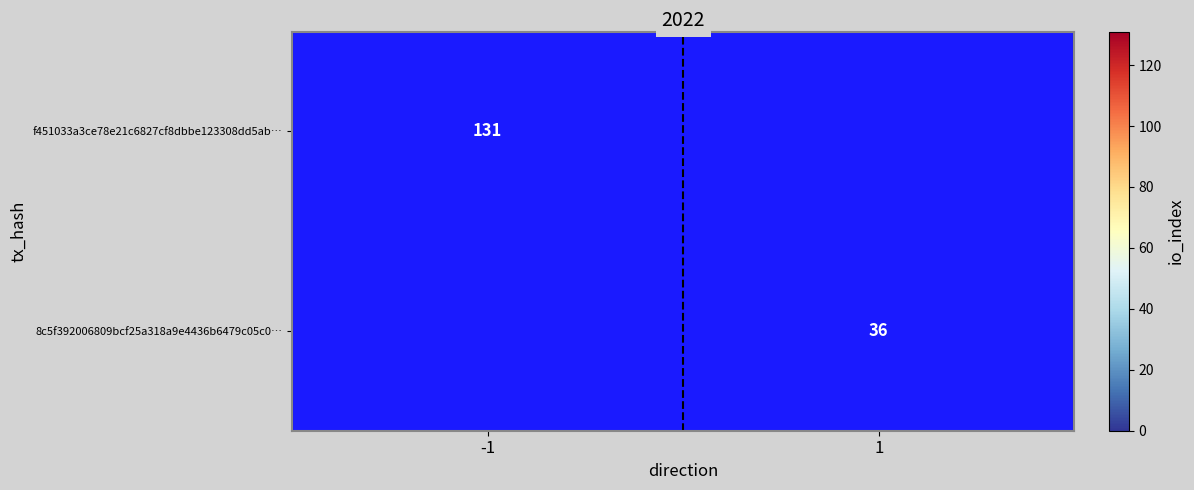

The value of 8c5f392006809bcf25a318a9e4436b6479c05c0… at 1 is 36. True or false?

True